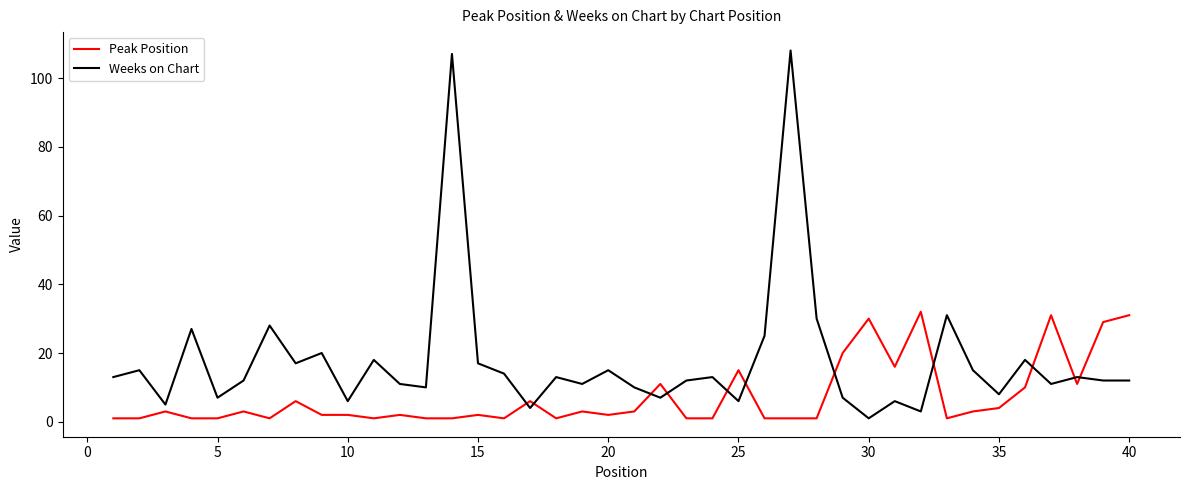

Which series has the largest range (max minus min)?

Weeks on Chart